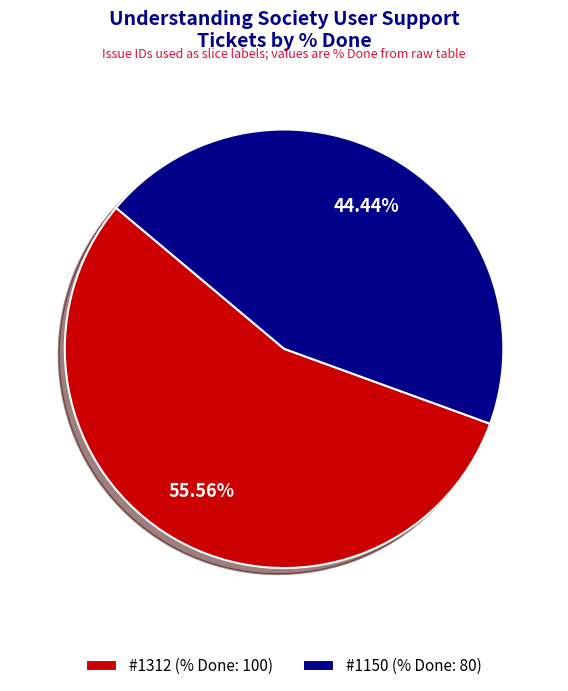

Do #1312 (% Done: 100) and #1150 (% Done: 80) together represent more than half of the pie?

Yes